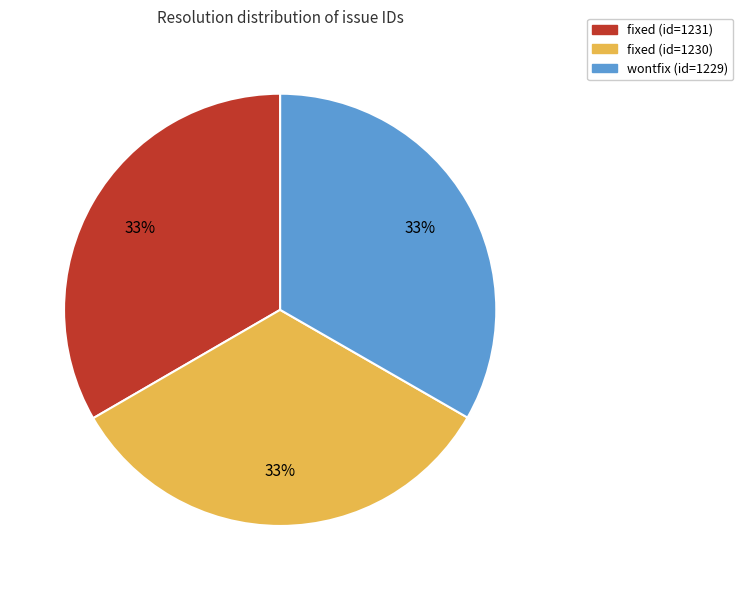

Is there a majority slice in this chart?

No